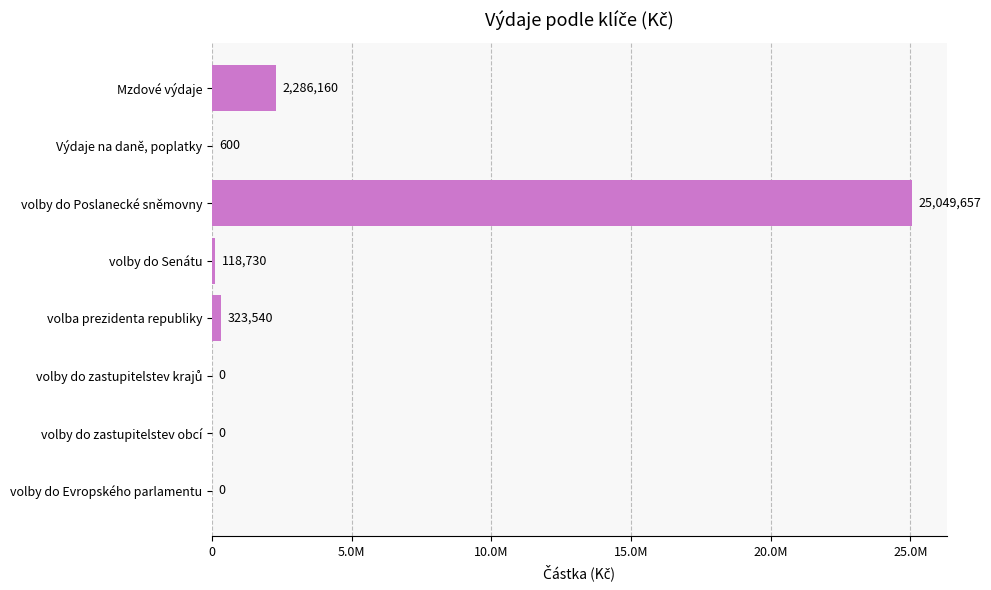

Are the bars horizontal?

Yes